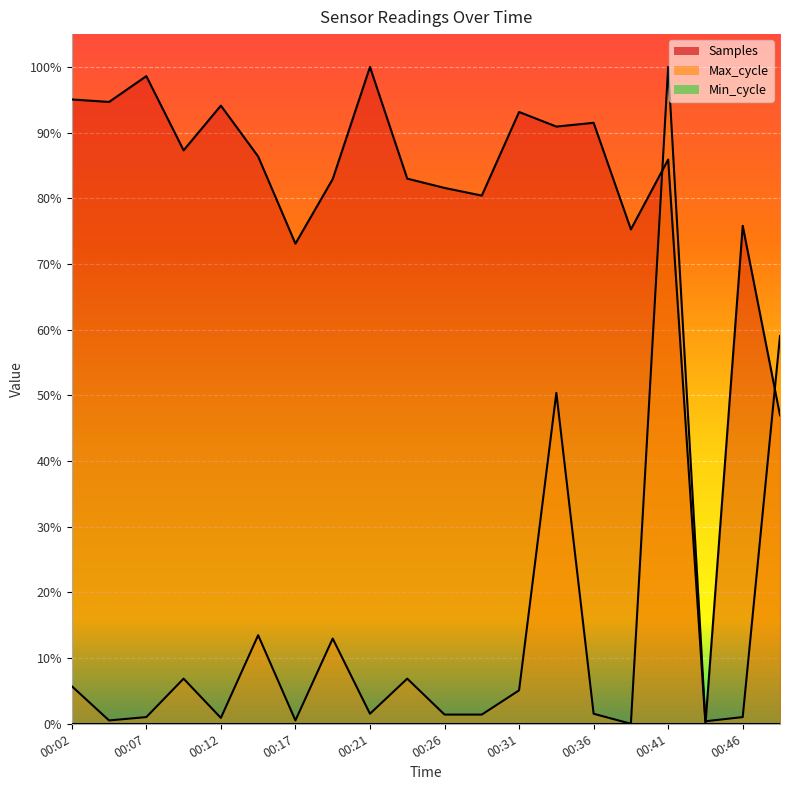

What is the maximum value for Samples?

1.0